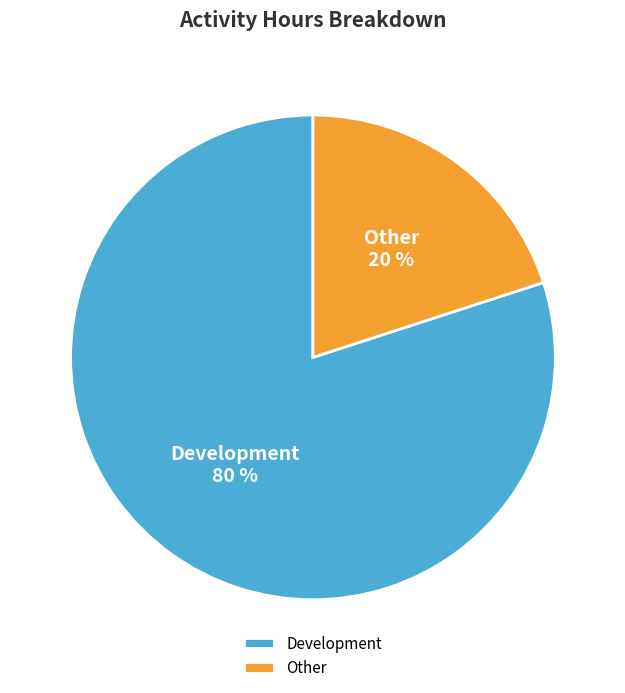

Which slice is the smallest?

Other